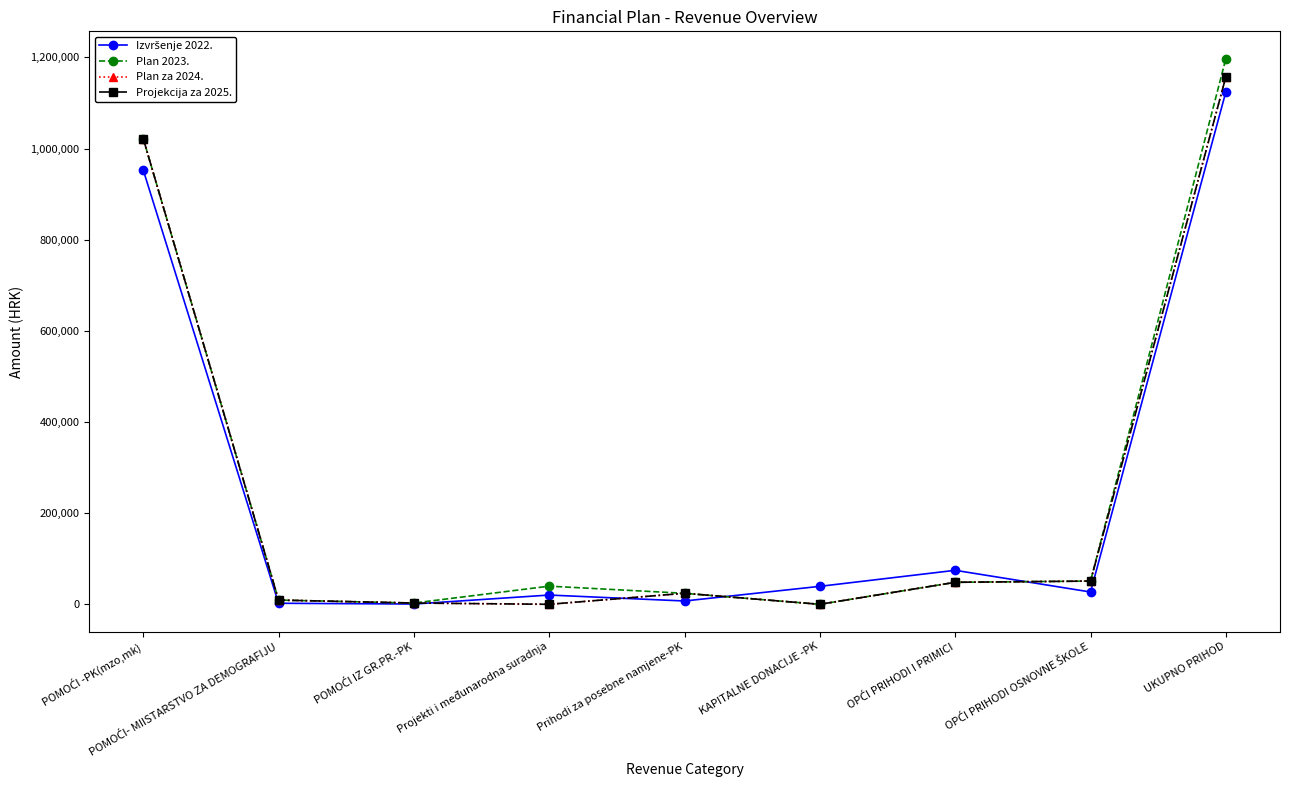

At which category is the sum across all series the highest?

UKUPNO PRIHOD